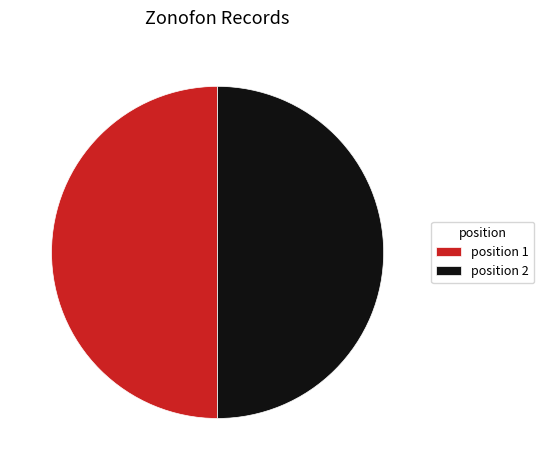

Approximately how many times larger is the value at position 1 compared to position 2?

1.0